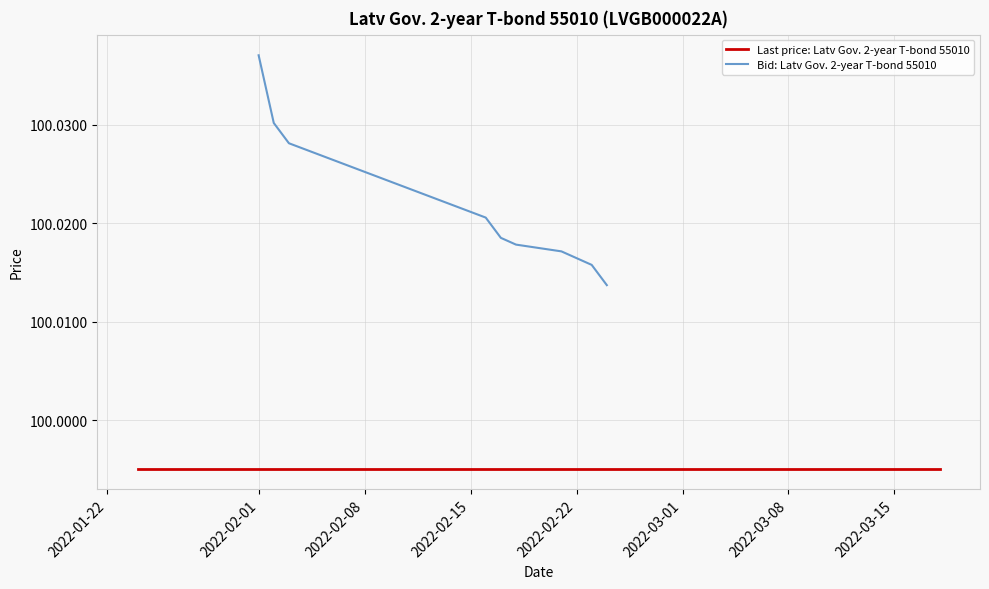

Reading right to left, transcribe all the data shown in this chart.

100.0	100.0	100.0	100.0	100.0	100.0	100.0	100.0	100.0	100.0